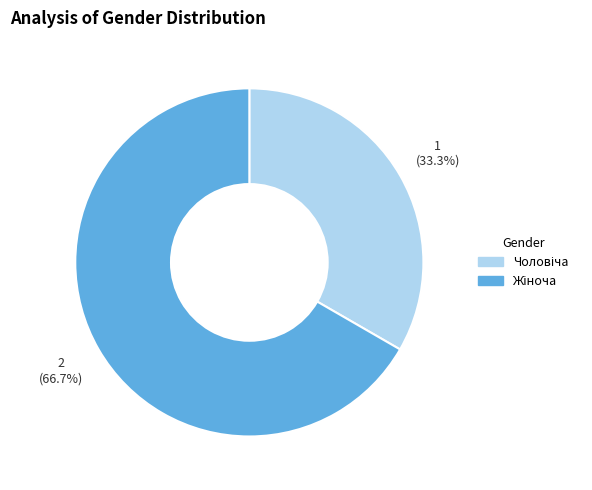

How many segments does this pie chart have?

2